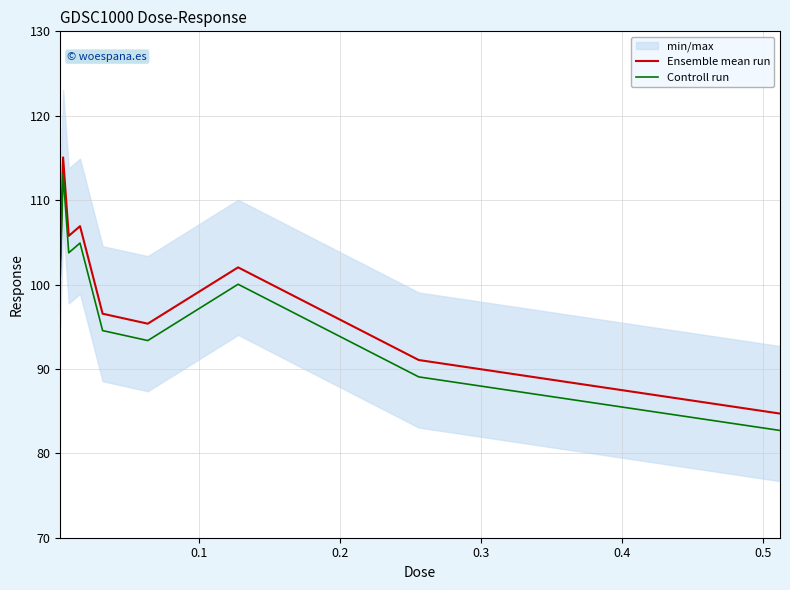

True or false: Controll run and Ensemble mean run intersect in this chart.

False